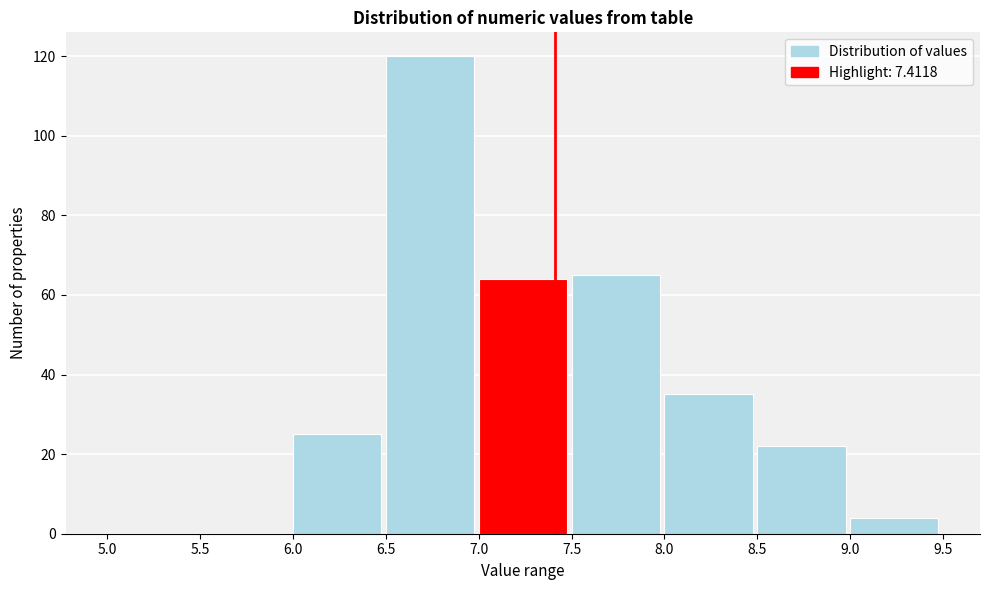

What is the height of the bar covering 8.5 to 9.0 on the x-axis? The values are not printed on the chart, so give them approximately, as read against the axis.

22